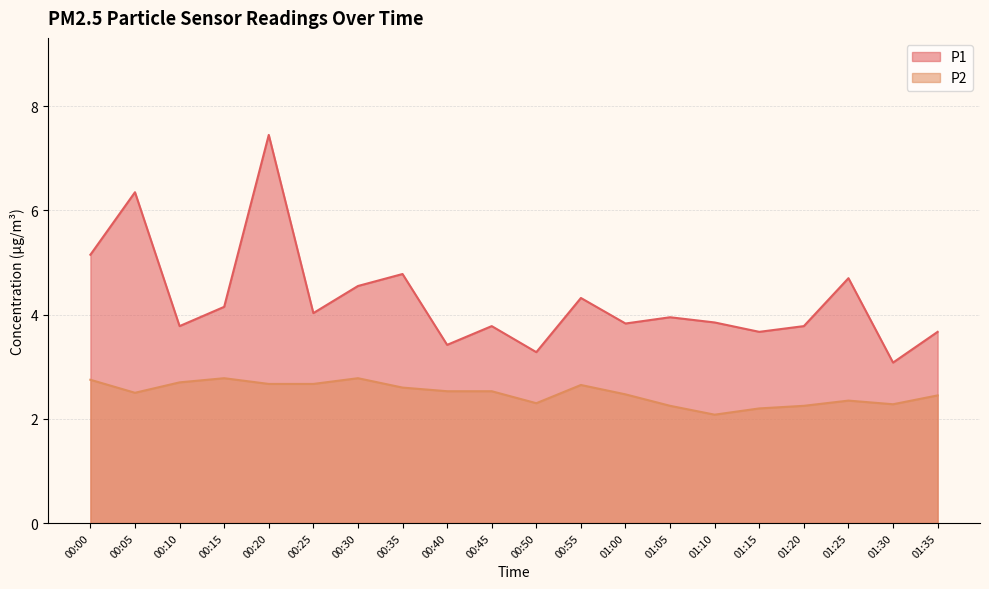

True or false: P2 has a value of 3.9 at 00:00.

False